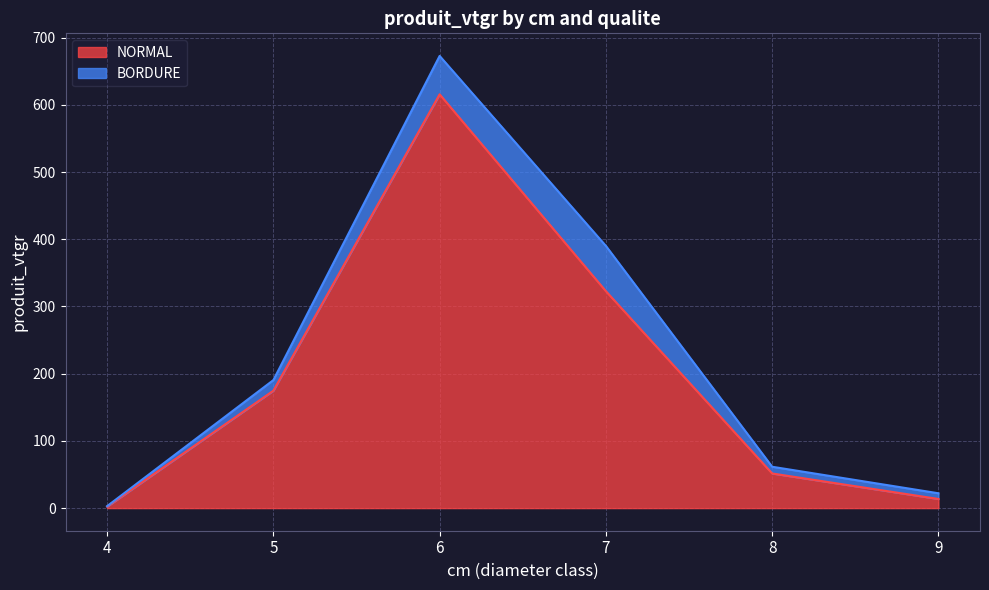

True or false: there are more than 2 points higher than both neighbors.

False